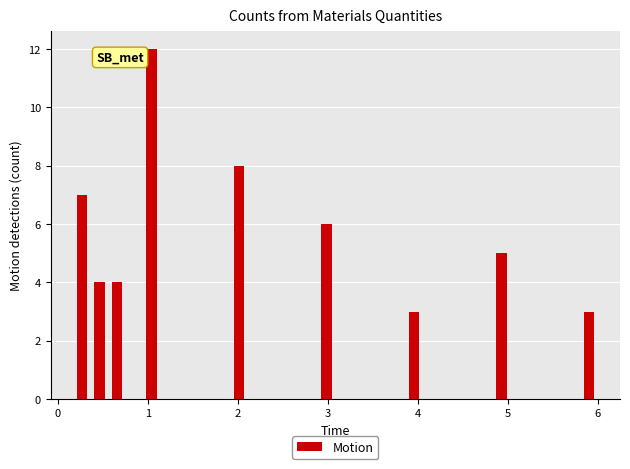

Around what value on the x-axis is the tallest bar? Give the approximate position of its centre, as read against the axis.

1.0